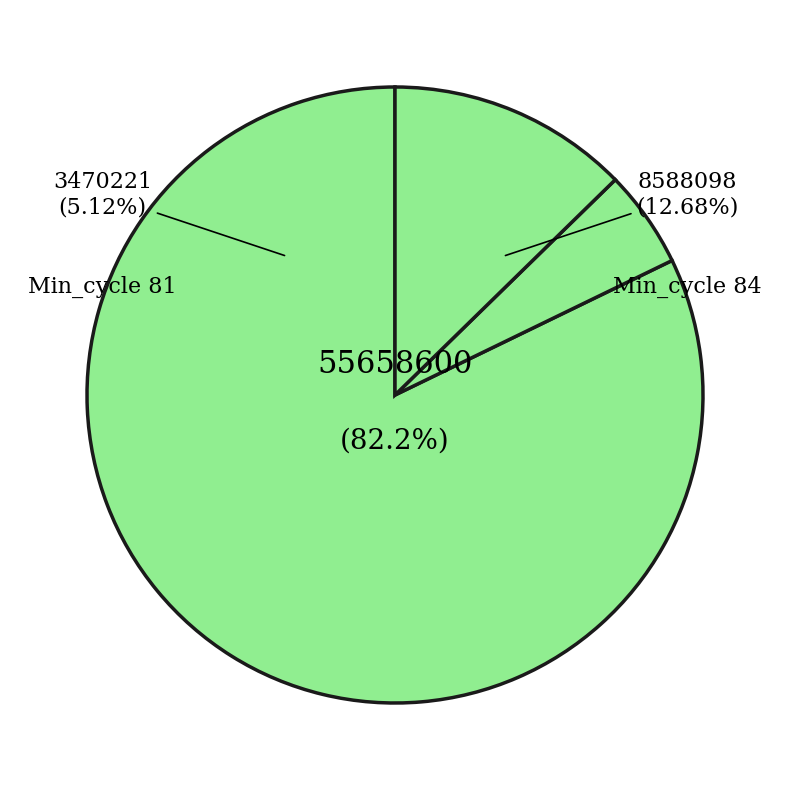

What is the change in value from Min_cycle 82 to Min_cycle 84?

-30440